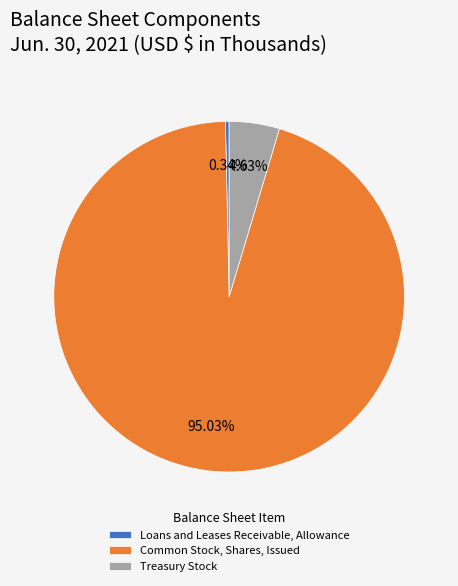

Which category has the smallest portion of the pie?

Loans and Leases Receivable, Allowance